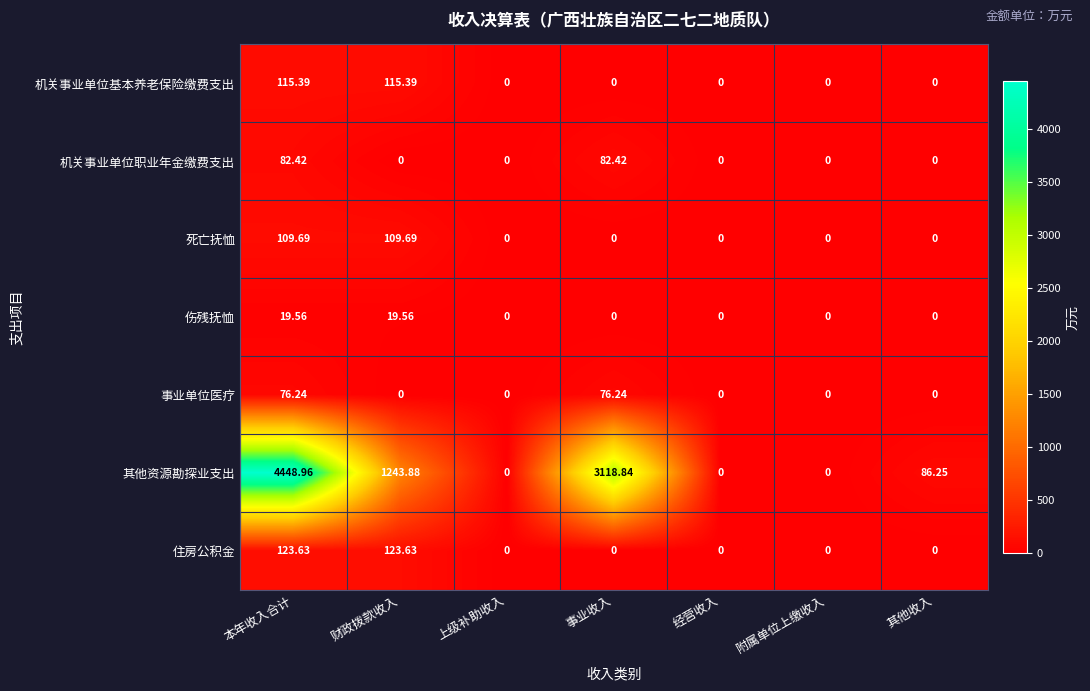

Which series has the largest range (max minus min)?

其他资源勘探业支出